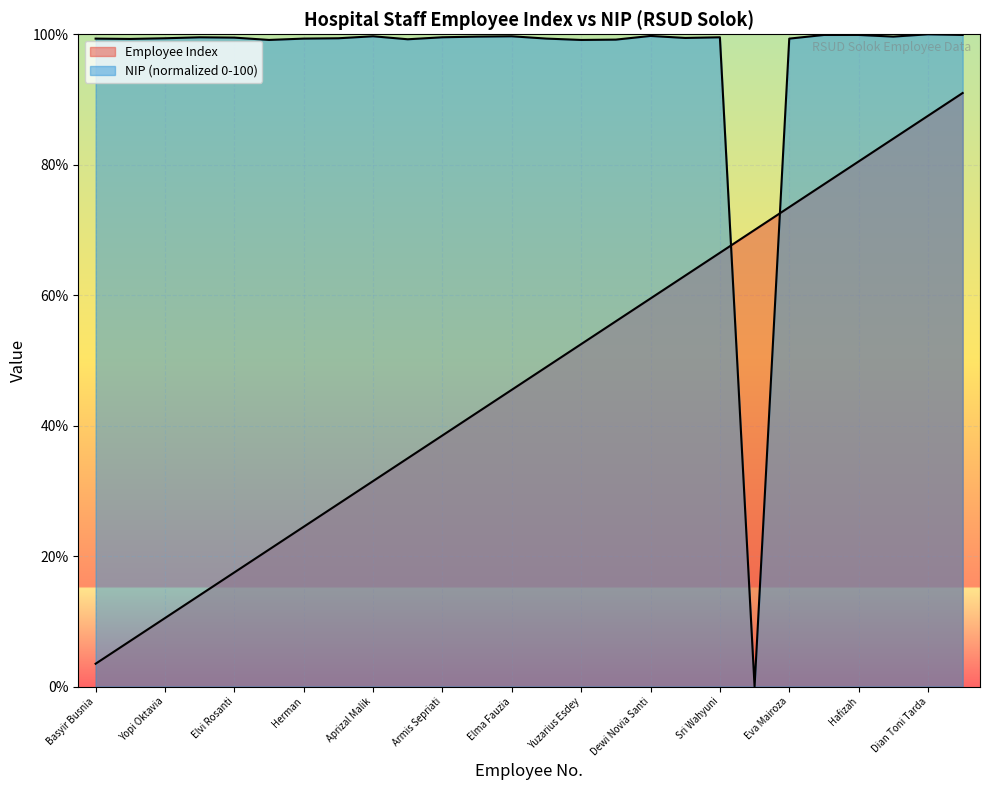

At how many categories does at least one series exceed 72?

25